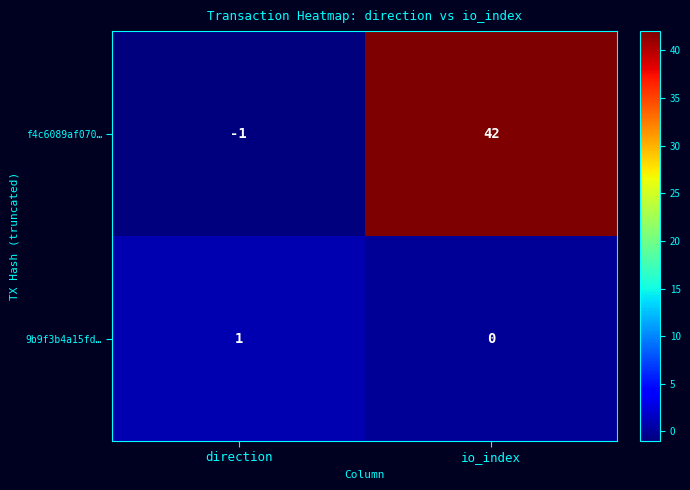

Is it true that f4c6089af070… equals 76 at io_index?

False